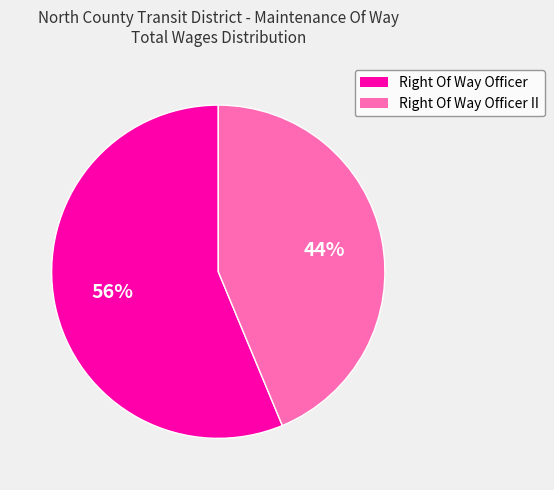

How many slices are in this pie chart?

2